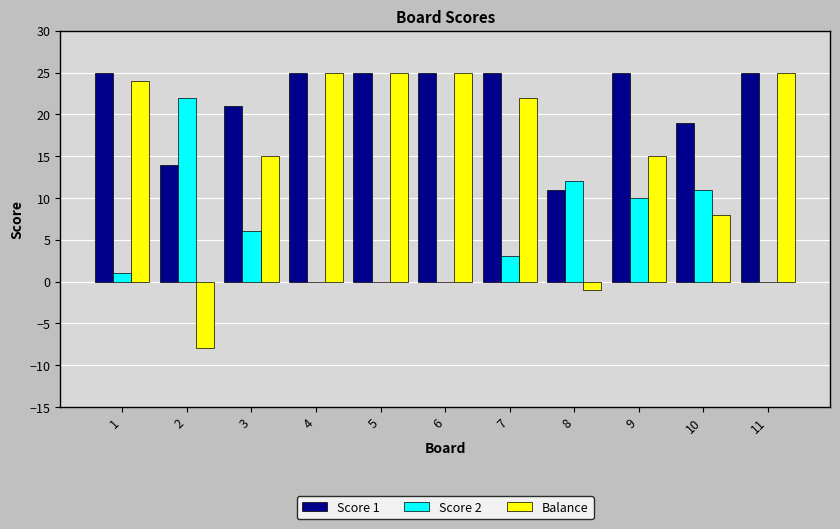

Are the bars horizontal?

No